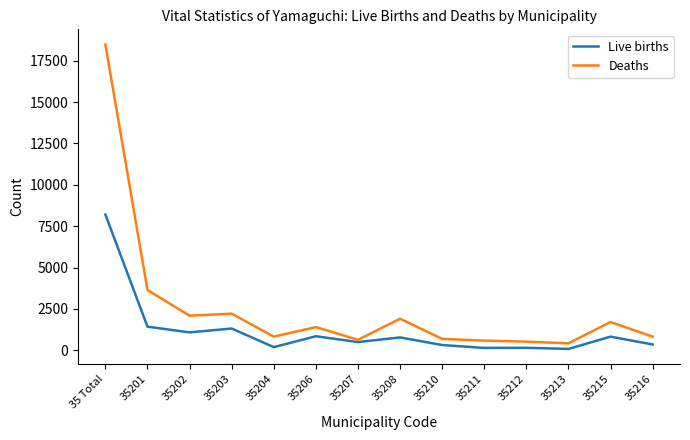

What is the greatest value displayed?

18477